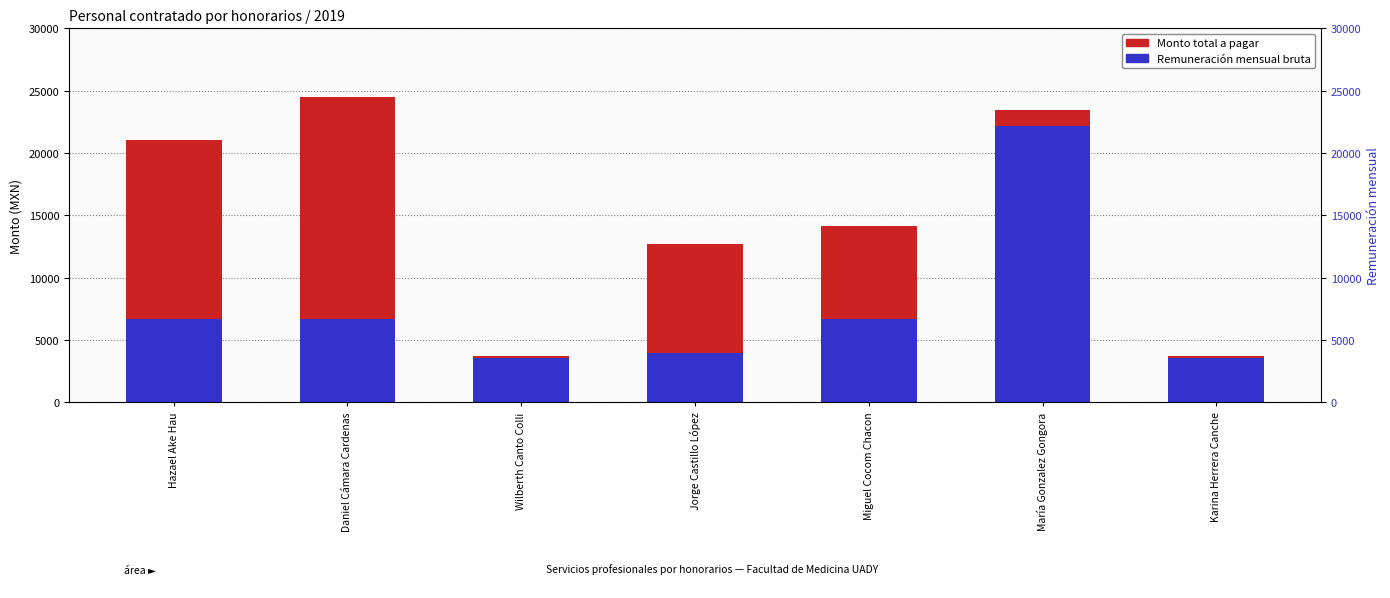

Are the bars horizontal?

No